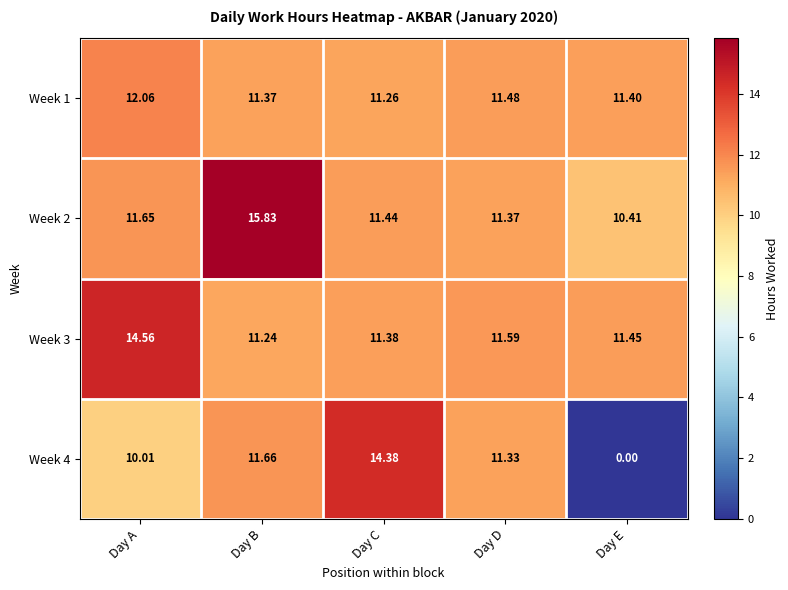

List the labels in order of Week 2 value, smallest first.

Day E, Day D, Day C, Day A, Day B